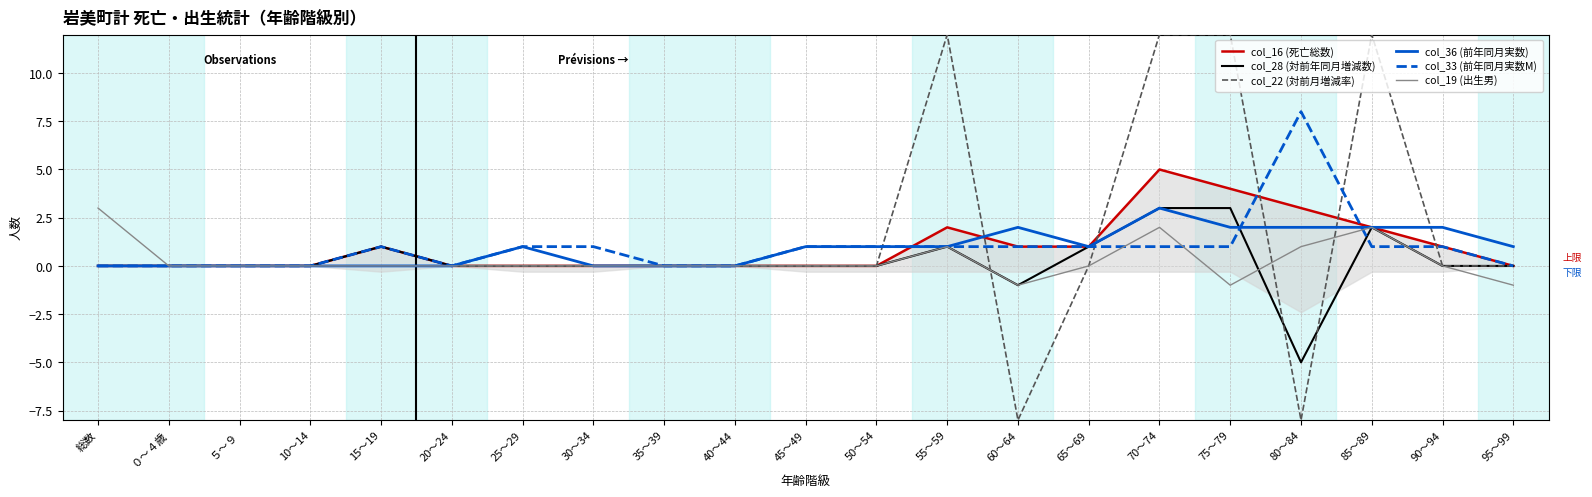

What is the greatest value displayed?

12